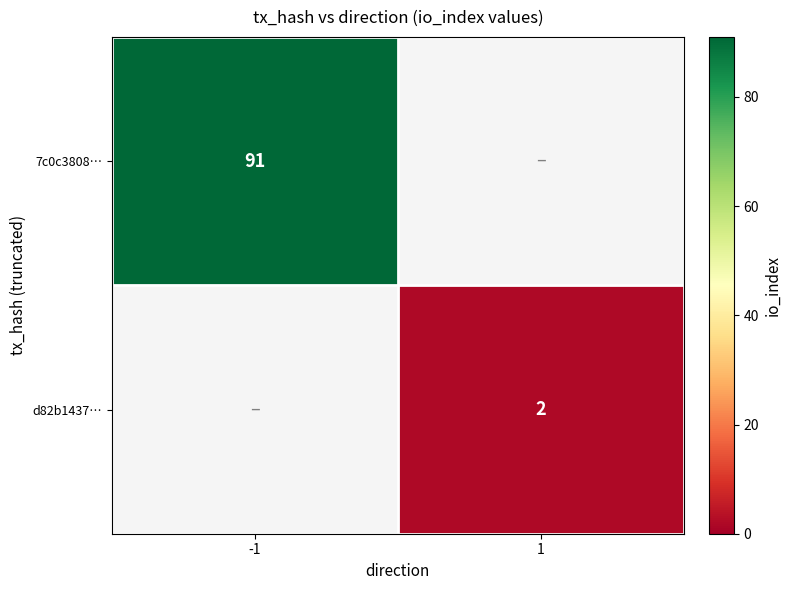

How many data points does each series have?

2